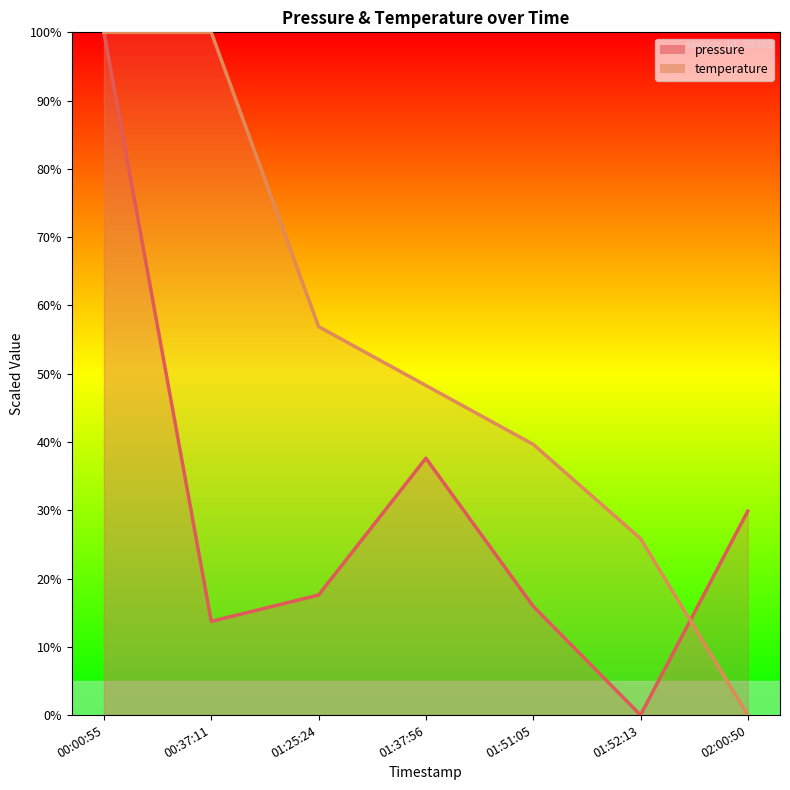

In pressure, how many points are higher than both neighbors (excluding endpoints)?

1